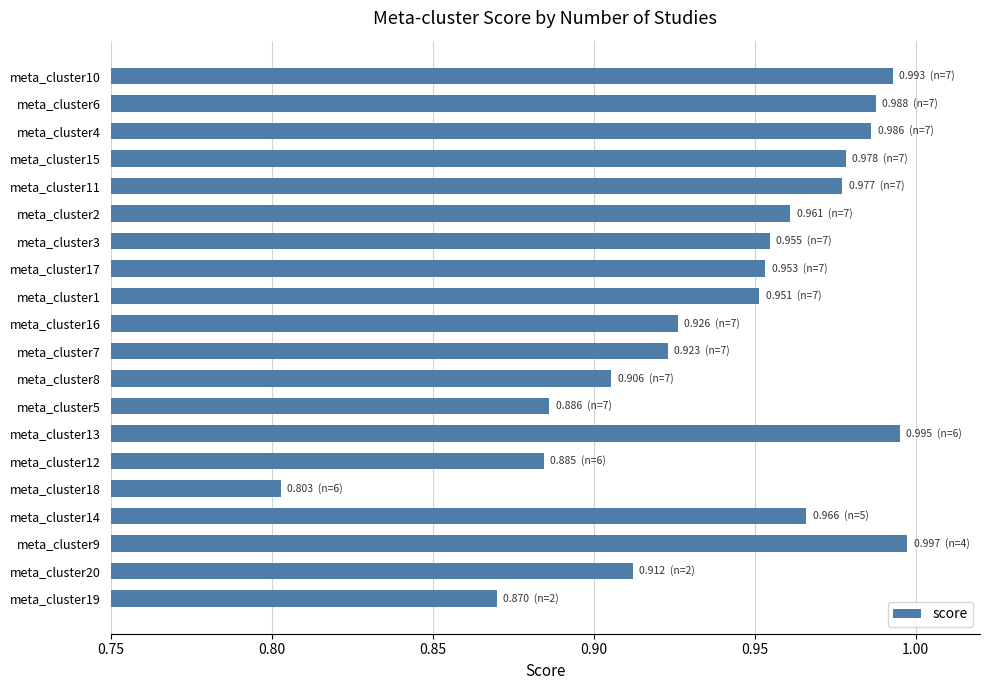

What position from the bottom is meta_cluster9?

3